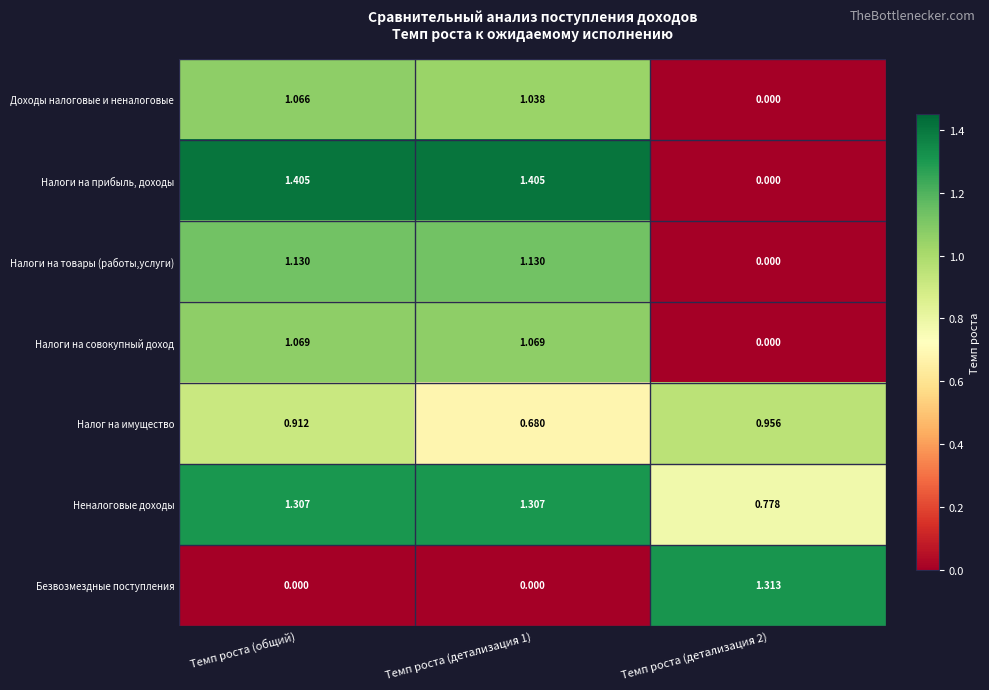

Between Темп роста (детализация 1) and Темп роста (детализация 2), which series saw the biggest shift?

Налоги на прибыль, доходы